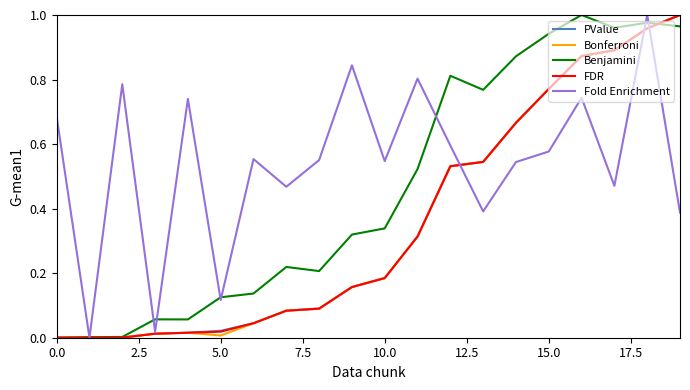

Which series has the largest total across all categories?

Fold Enrichment